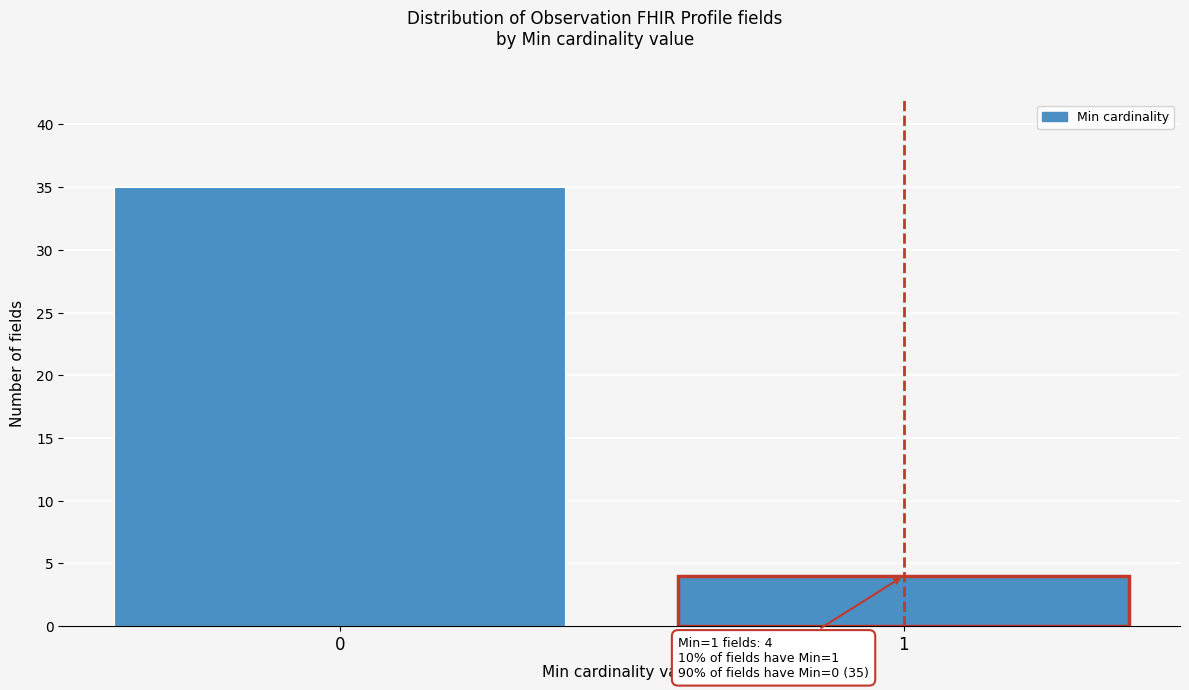

Reading right to left, extract all data points from this chart.

1=4	0=35